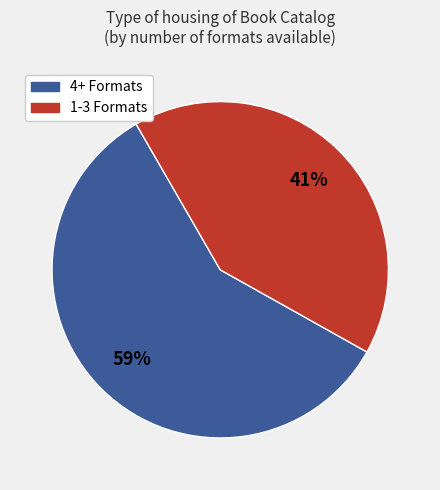

To the nearest percent, what is the average slice percentage?

50%